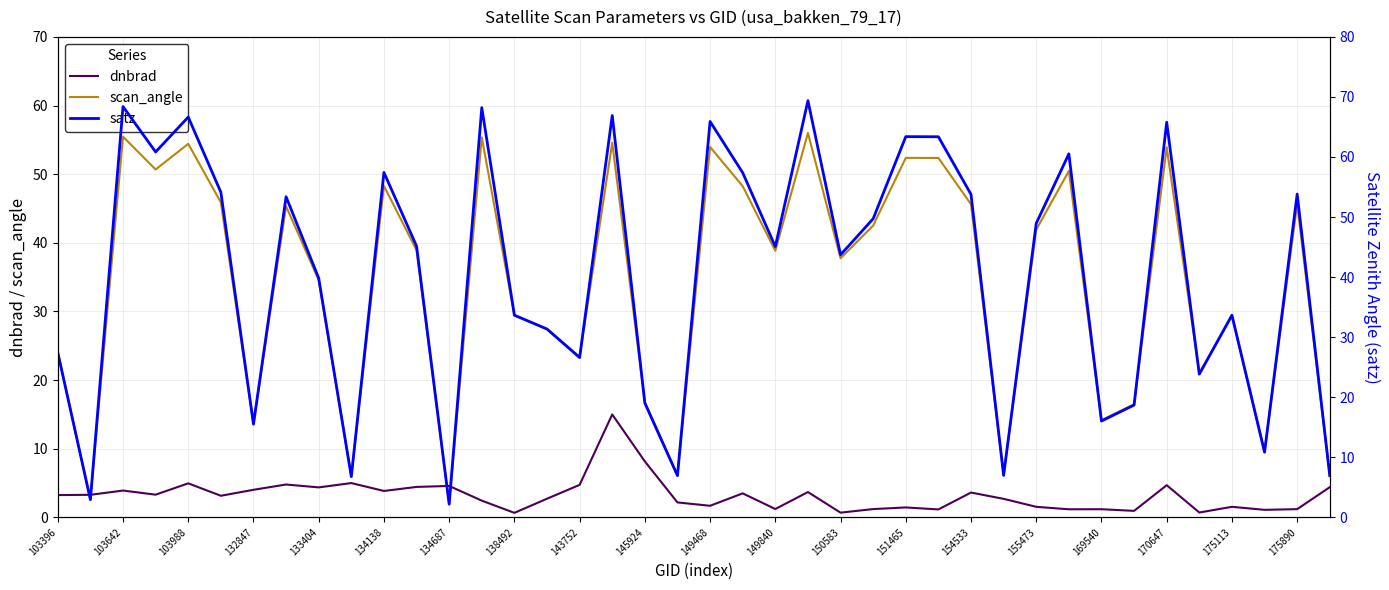

At which label does dnbrad first exceed 3?

103396